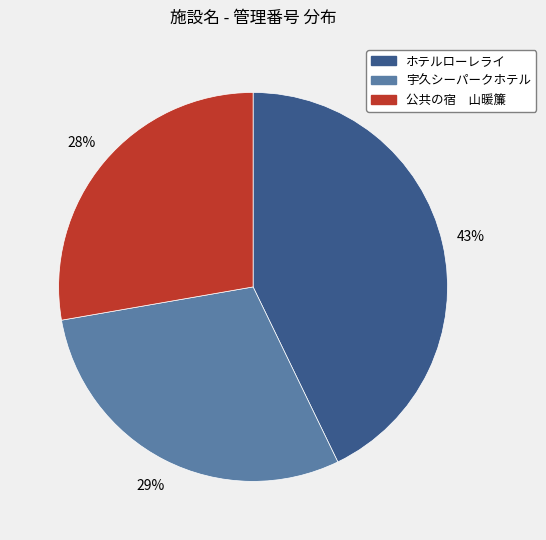

Which category has the smallest portion of the pie?

公共の宿 山暖簾